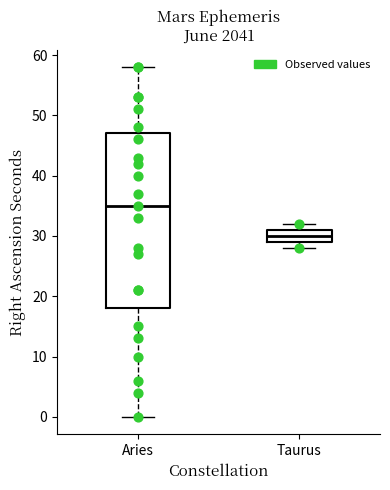

Which box has the lowest median line?

Taurus